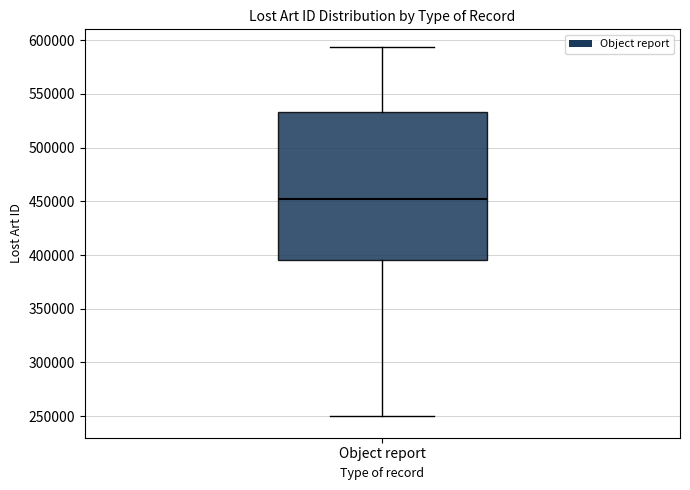

Where does the lower whisker of the box for Object report end on the y-axis? The values are not printed on the chart, so give them approximately, as read against the axis.

250000